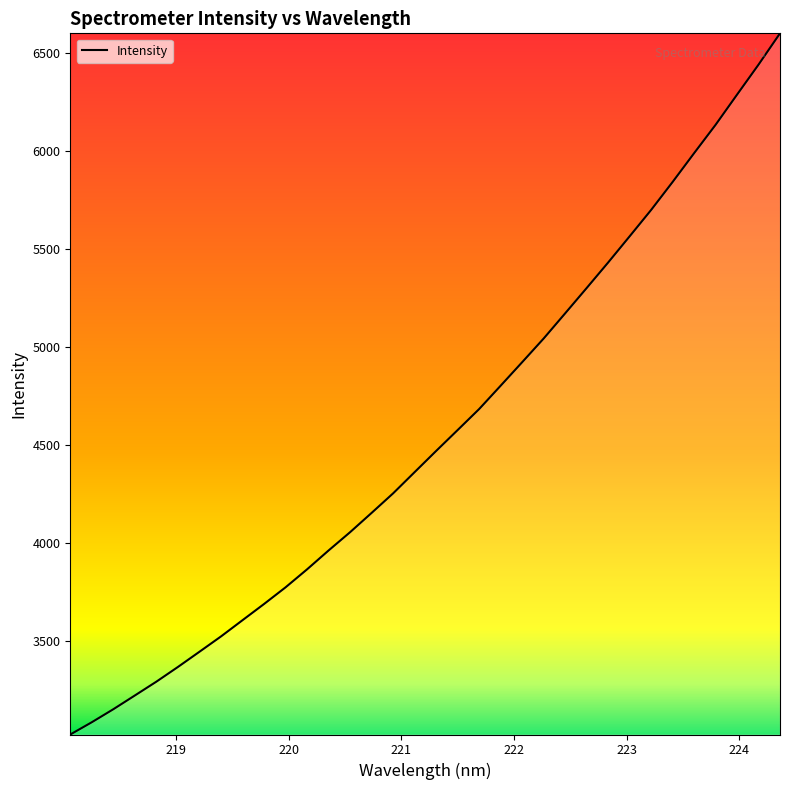

What is the smallest value displayed?

3023.5